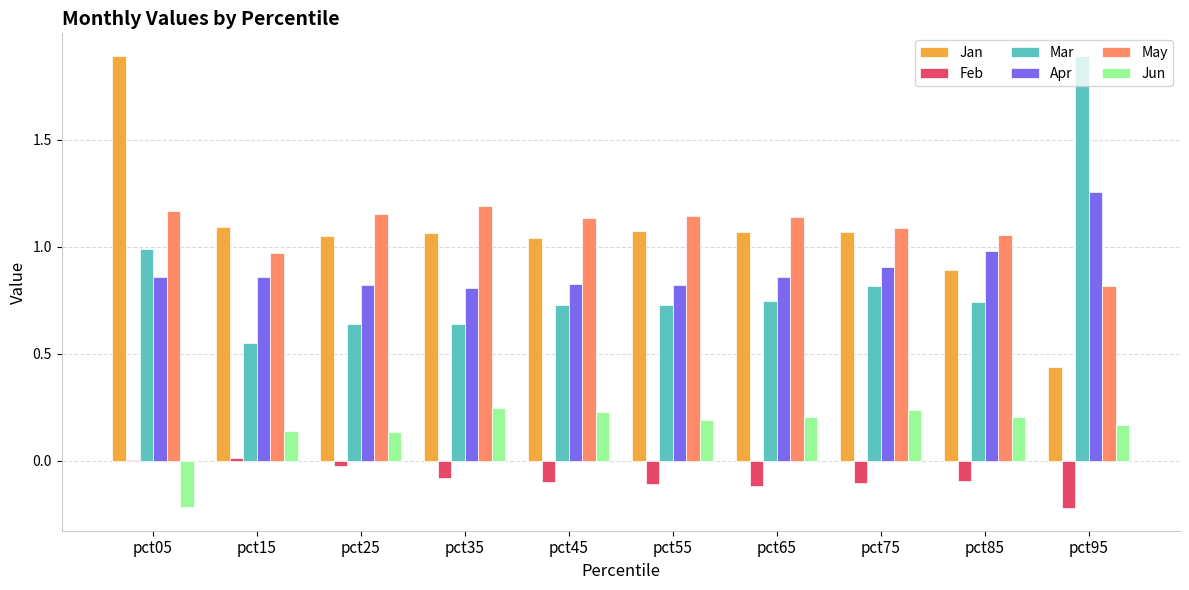

Between pct05 and pct95, which series saw the biggest shift?

Jan